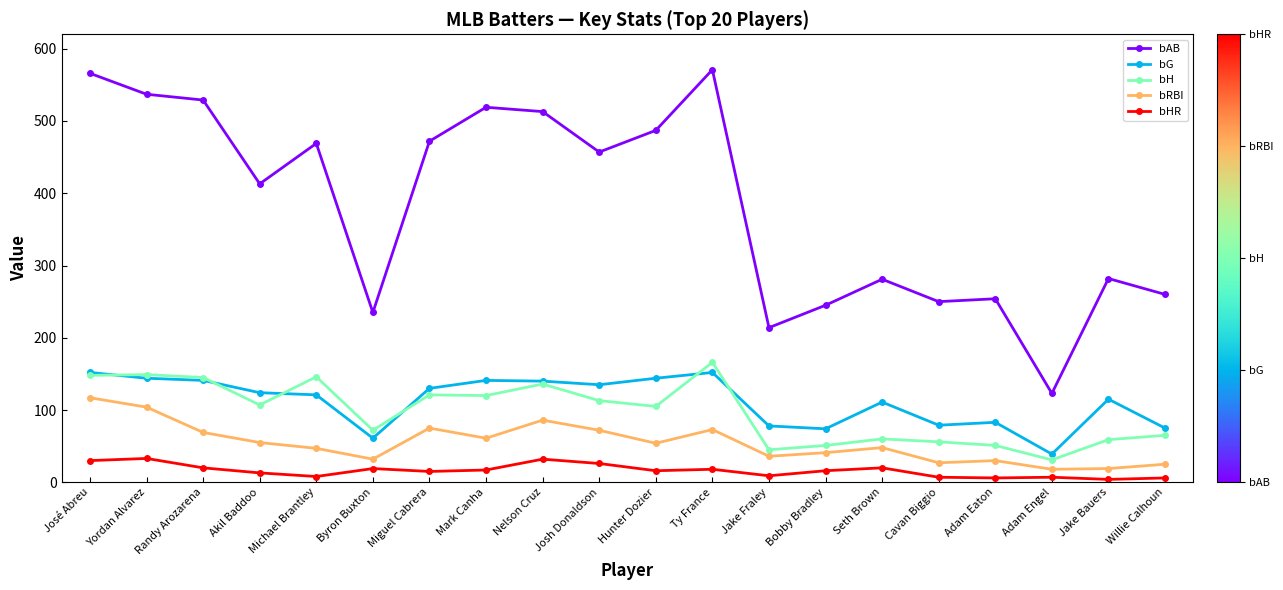

What is the difference between the second highest and second lowest values in the bAB series?

352